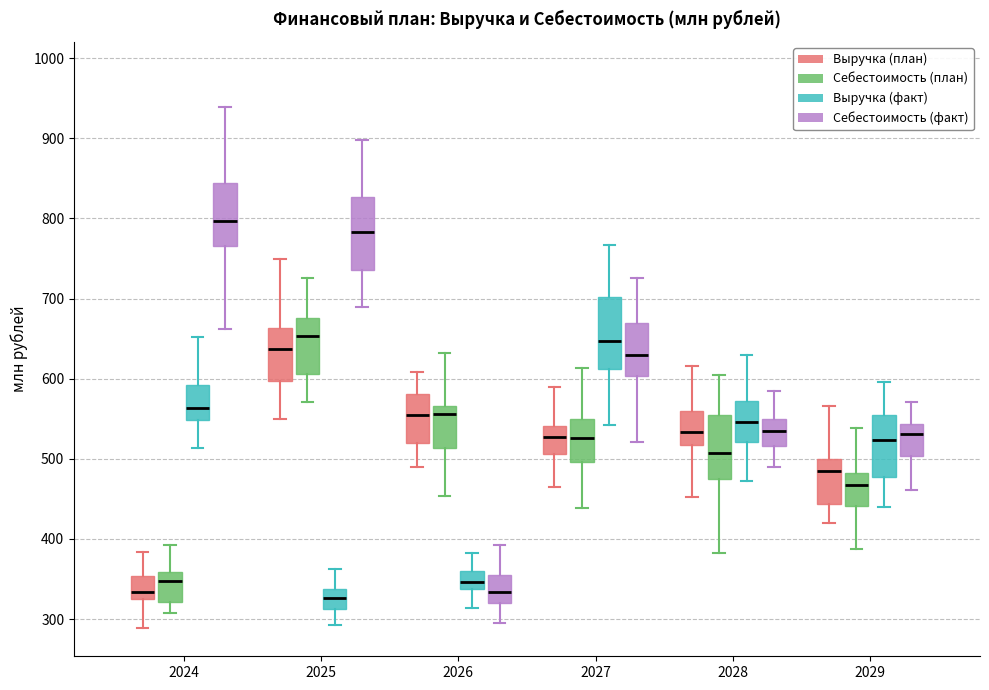

Reading left to right, read every box against the y-axis: the position of its median line, the range the box covers, and the ends of its whiskers. The values are not printed on the chart, so give them approximately, as read against the axis.

2024 (Выручка (план)): median 330 (just above the box's lower edge), box 330 to 350, whiskers 290 to 380
2024 (Себестоимость (план)): median 350, box 320 to 360, whiskers 310 to 390
2024 (Выручка (факт)): median 560, box 550 to 590, whiskers 510 to 650
2024 (Себестоимость (факт)): median 800, box 770 to 840, whiskers 660 to 940
2025 (Выручка (план)): median 640, box 600 to 660, whiskers 550 to 750
2025 (Себестоимость (план)): median 650, box 610 to 680, whiskers 570 to 730
2025 (Выручка (факт)): median 330, box 310 to 340, whiskers 290 to 360
2025 (Себестоимость (факт)): median 780, box 740 to 830, whiskers 690 to 900
2026 (Выручка (план)): median 550, box 520 to 580, whiskers 490 to 610
2026 (Себестоимость (план)): median 560, box 510 to 570, whiskers 450 to 630
2026 (Выручка (факт)): median 350, box 340 to 360, whiskers 310 to 380
2026 (Себестоимость (факт)): median 330, box 320 to 360, whiskers 300 to 390
2027 (Выручка (план)): median 530, box 510 to 540, whiskers 470 to 590
2027 (Себестоимость (план)): median 530, box 500 to 550, whiskers 440 to 610
2027 (Выручка (факт)): median 650, box 610 to 700, whiskers 540 to 770
2027 (Себестоимость (факт)): median 630, box 600 to 670, whiskers 520 to 730
2028 (Выручка (план)): median 530, box 520 to 560, whiskers 450 to 620
2028 (Себестоимость (план)): median 510, box 470 to 560, whiskers 380 to 600
2028 (Выручка (факт)): median 550, box 520 to 570, whiskers 470 to 630
2028 (Себестоимость (факт)): median 530, box 520 to 550, whiskers 490 to 580
2029 (Выручка (план)): median 480, box 440 to 500, whiskers 420 to 570
2029 (Себестоимость (план)): median 470, box 440 to 480, whiskers 390 to 540
2029 (Выручка (факт)): median 520, box 480 to 560, whiskers 440 to 600
2029 (Себестоимость (факт)): median 530, box 500 to 540, whiskers 460 to 570